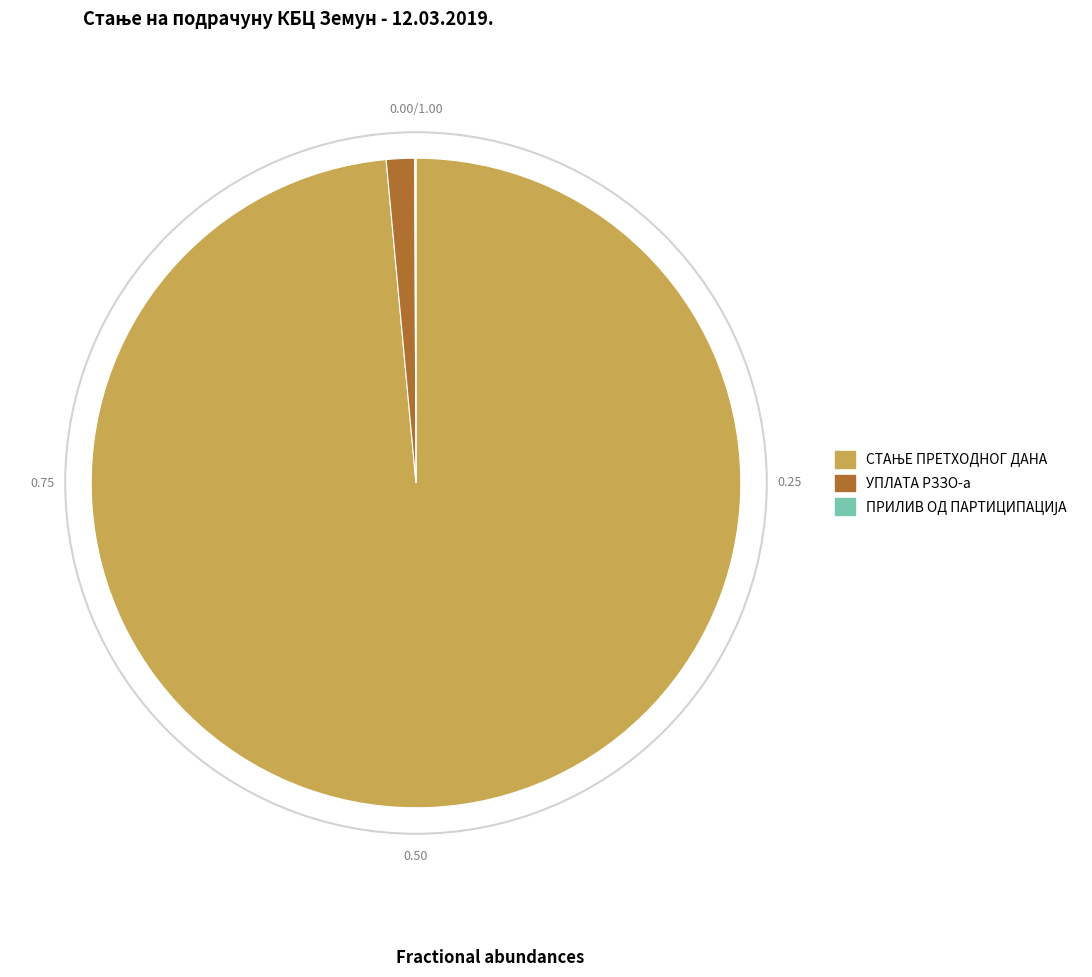

Does УПЛАТА РЗЗО-а account for over 50% of the chart?

No